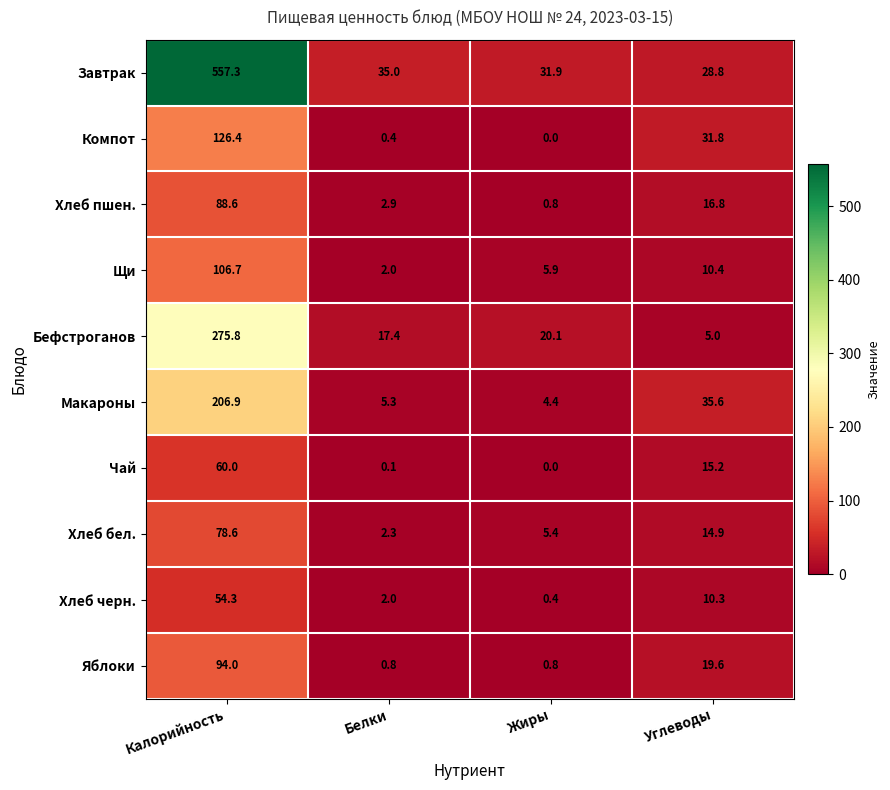

What is the highest value of the Щи series?

106.7